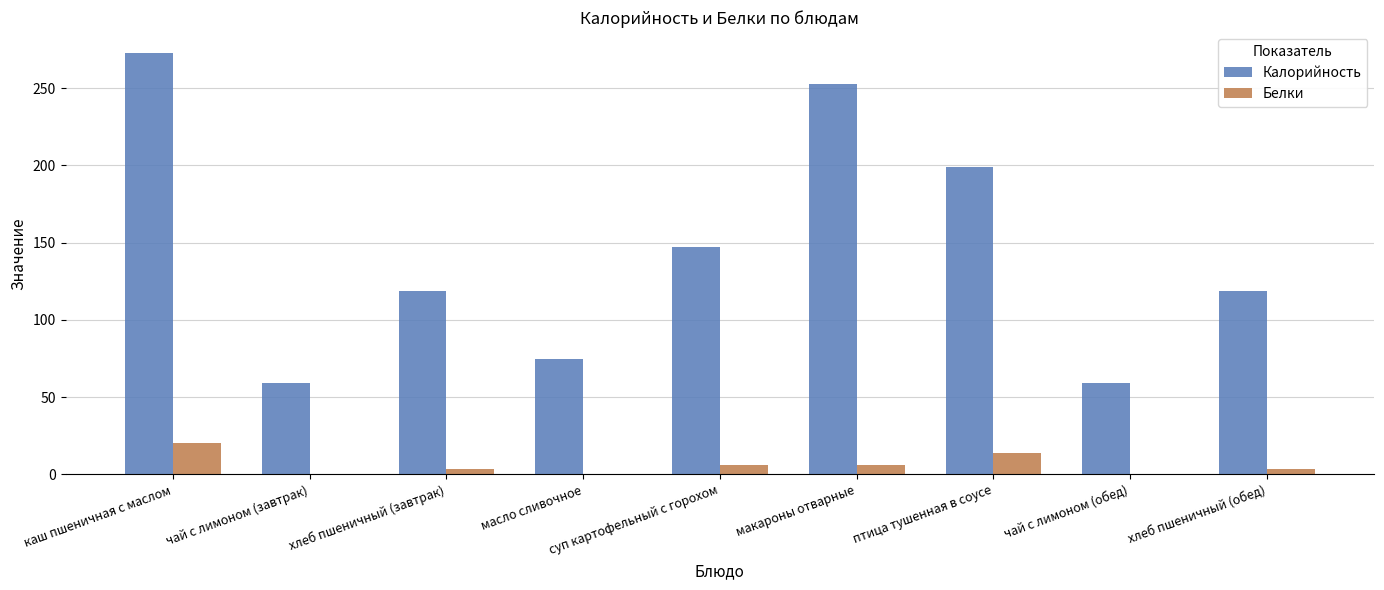

The value of Калорийность at макароны отварные is 253.0. True or false?

True